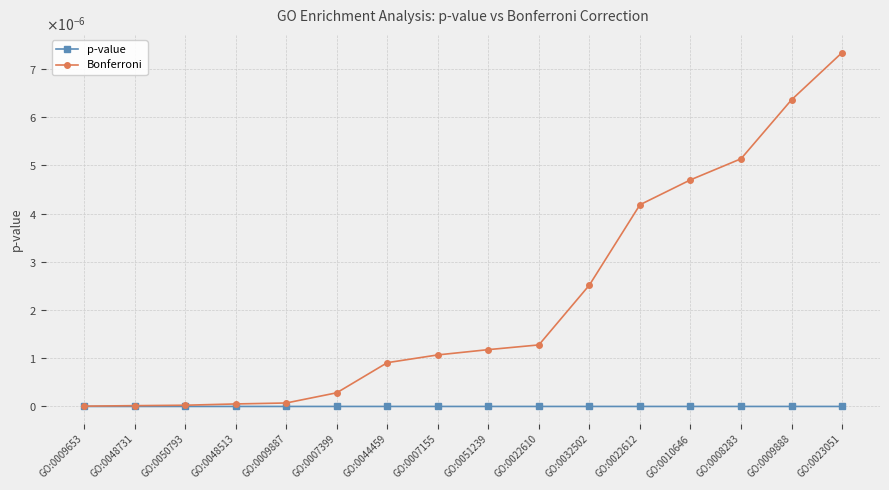

True or false: Bonferroni has a value of 0.0 at GO:0032502.

False